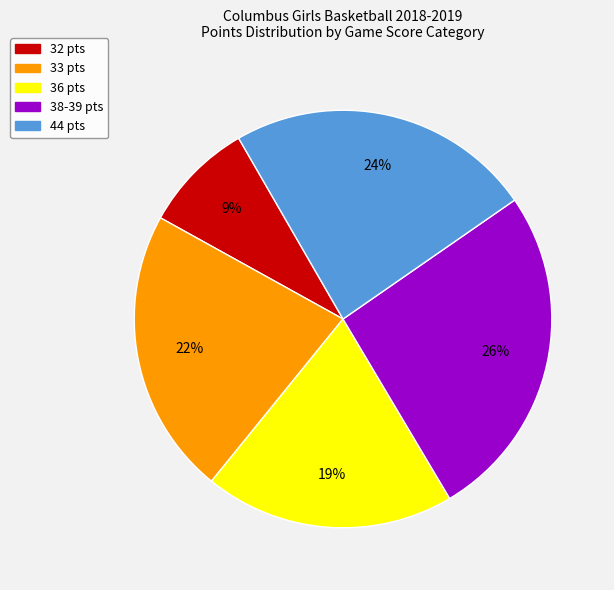

Is there any slice that represents more than half of the pie?

No